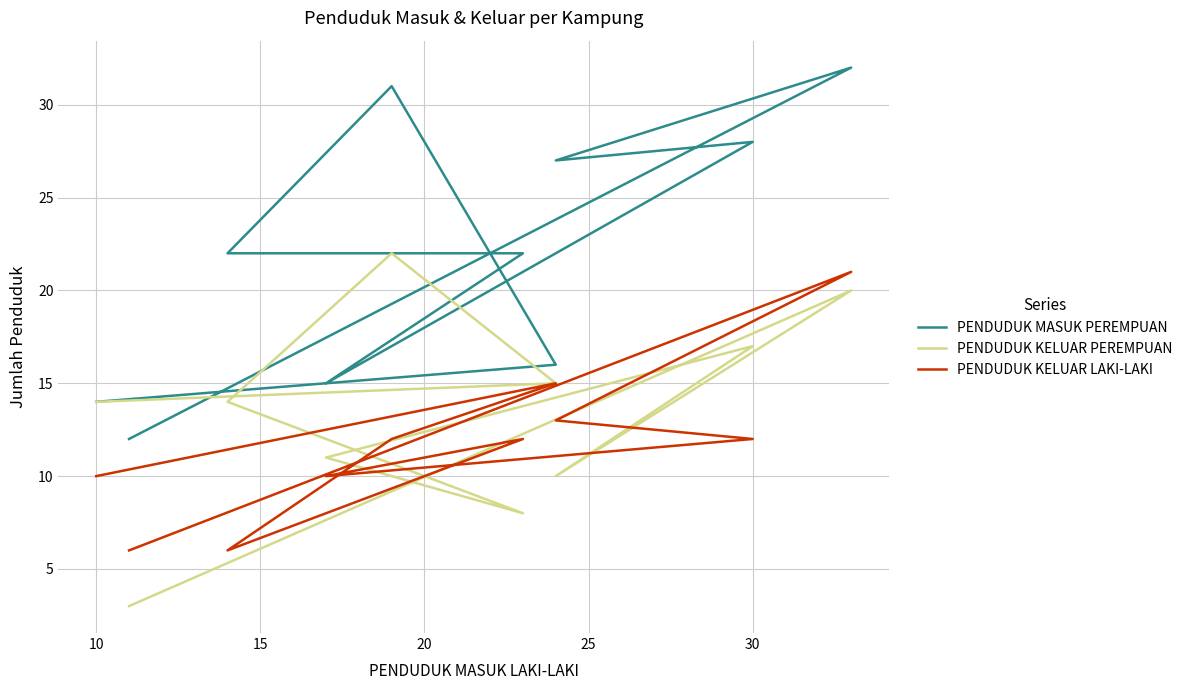

Reading right to left, list all the values displayed in this chart.

PENDUDUK MASUK PEREMPUAN: 12	32	27	28	15	22	22	31	16	14
PENDUDUK KELUAR PEREMPUAN: 3	20	10	17	11	8	14	22	15	14
PENDUDUK KELUAR LAKI-LAKI: 6	21	13	12	10	12	6	12	15	10